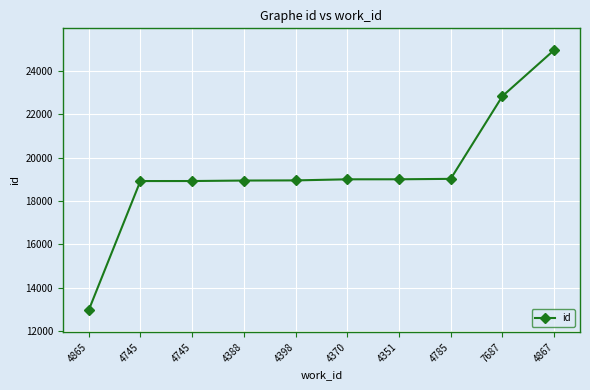

True or false: the data has more than 2 interior local peaks.

False